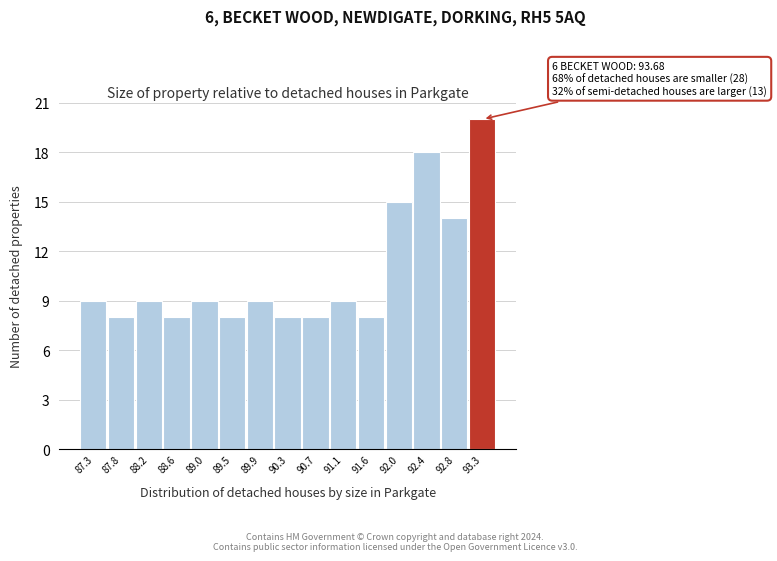

Reading left to right, what are all the values shown in this chart?

9	8	9	8	9	8	9	8	8	9	8	15	18	14	20